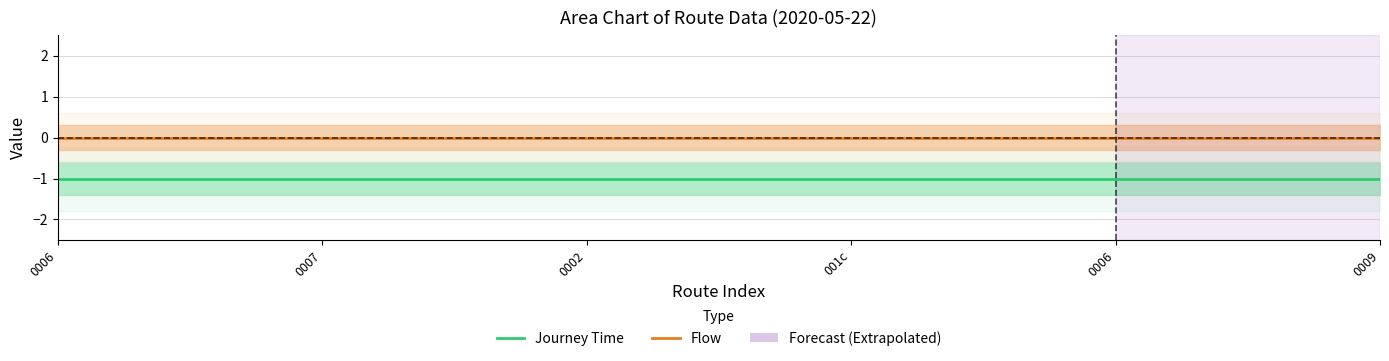

Rank the series by their average value, from highest to lowest.

Flow, Journey Time